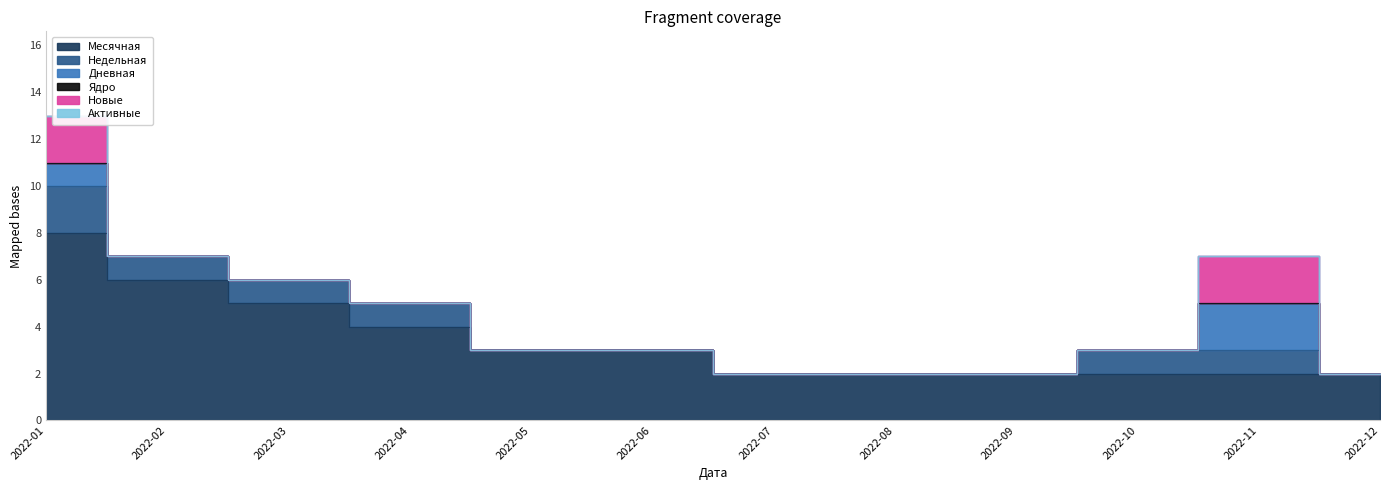

Which category has the highest value in the Активные series?

2022-01